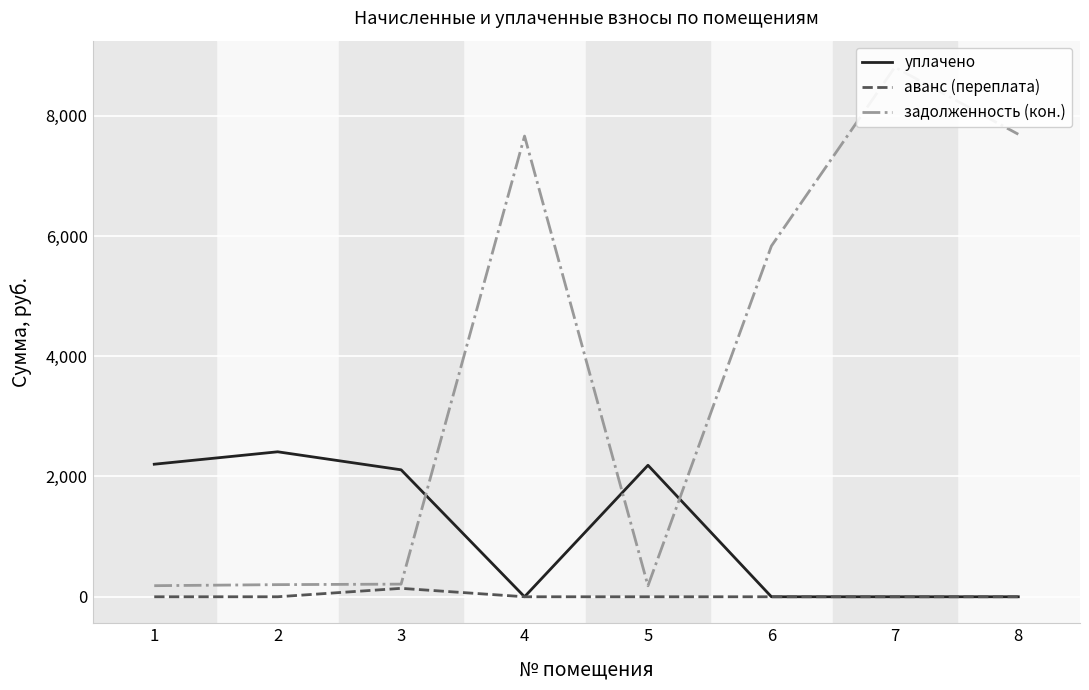

Which series has the largest range (max minus min)?

задолженность (кон.)